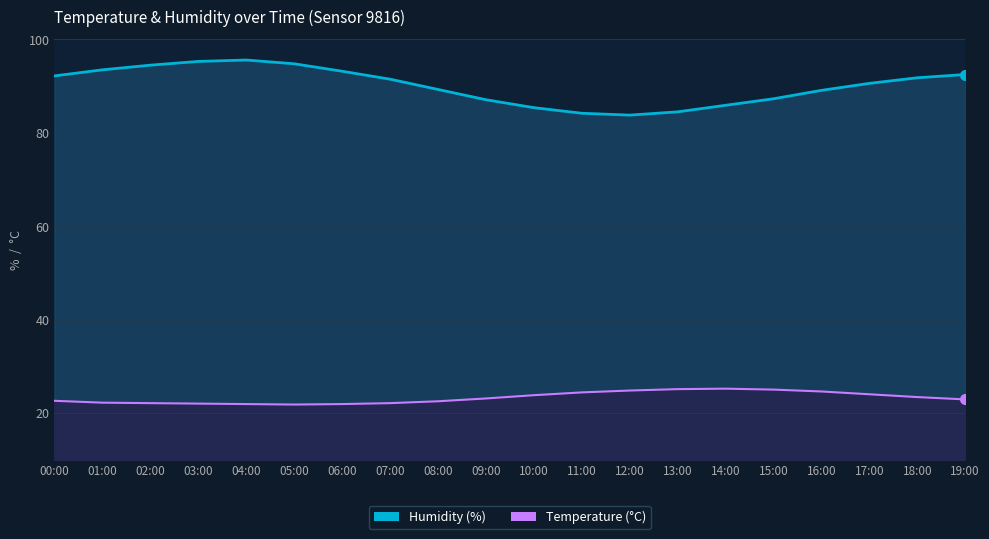

True or false: temperature_line and humidity_line intersect in this chart.

False